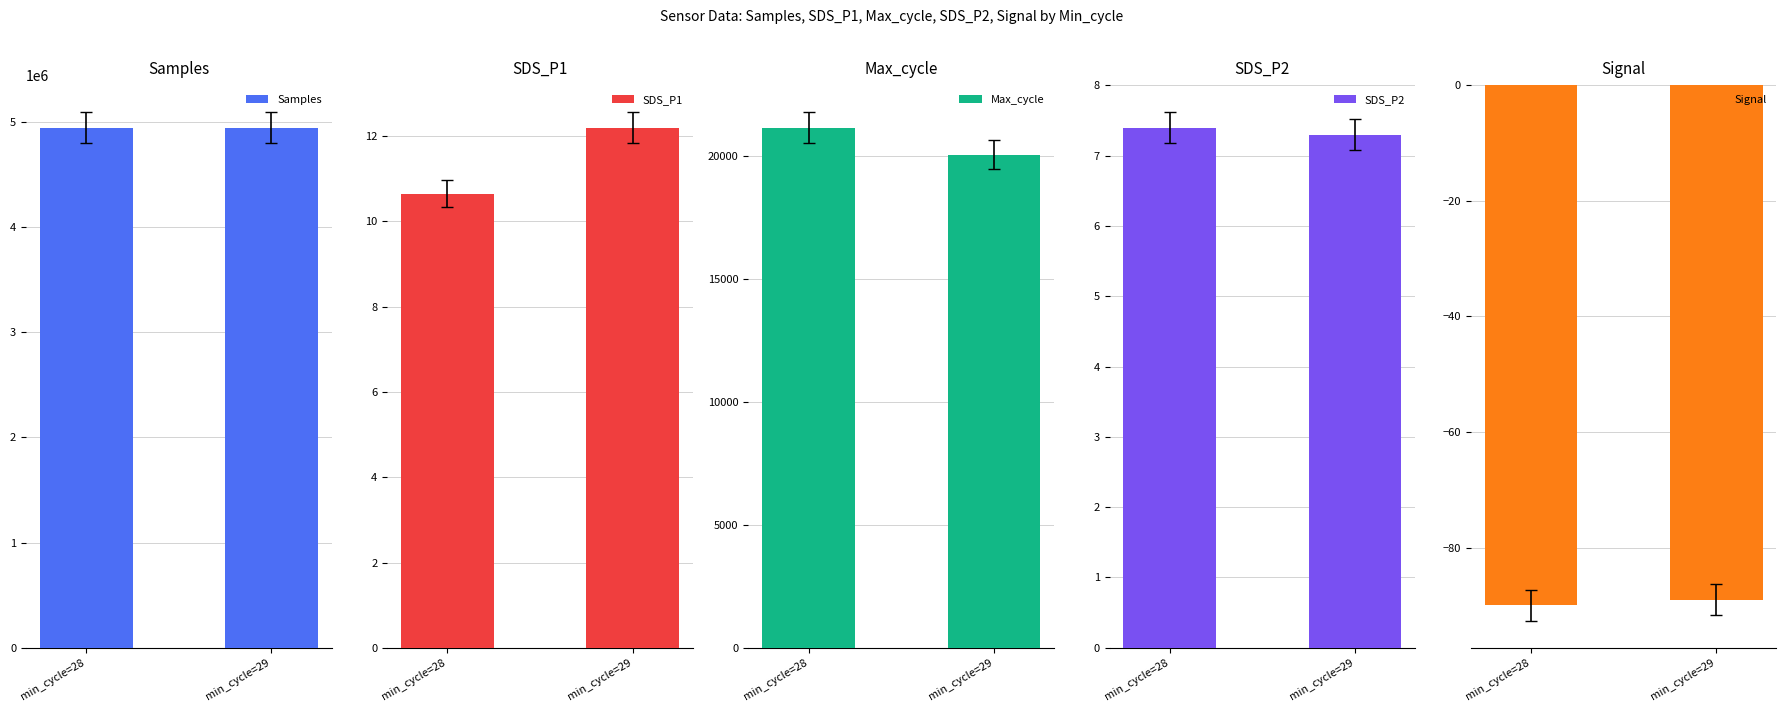

Rank the series by their maximum value, from highest to lowest.

Samples, Max_cycle, SDS_P1, SDS_P2, Signal